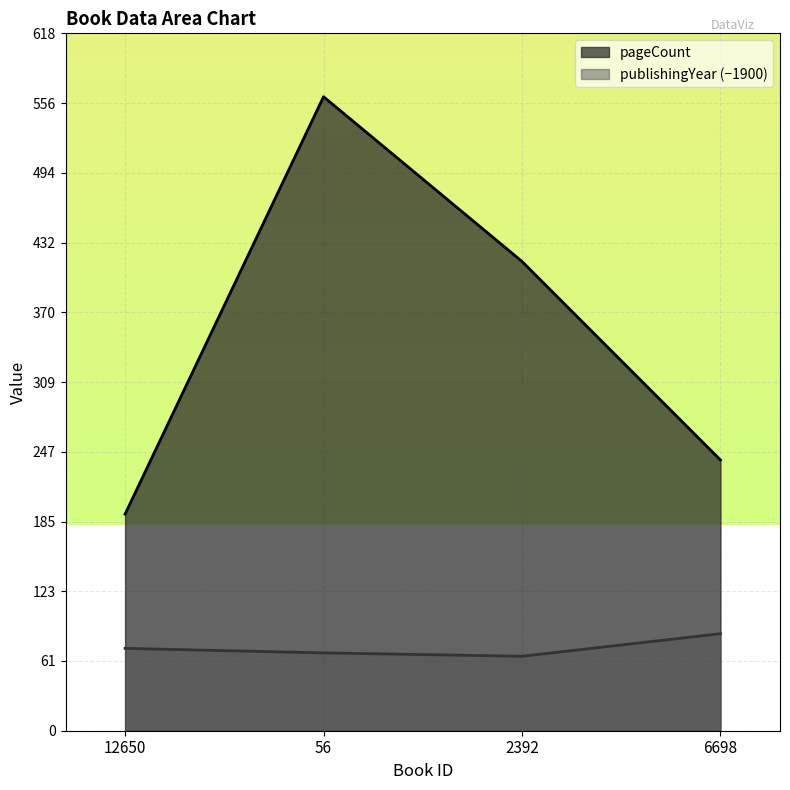

True or false: pageCount and publishingYear intersect in this chart.

False